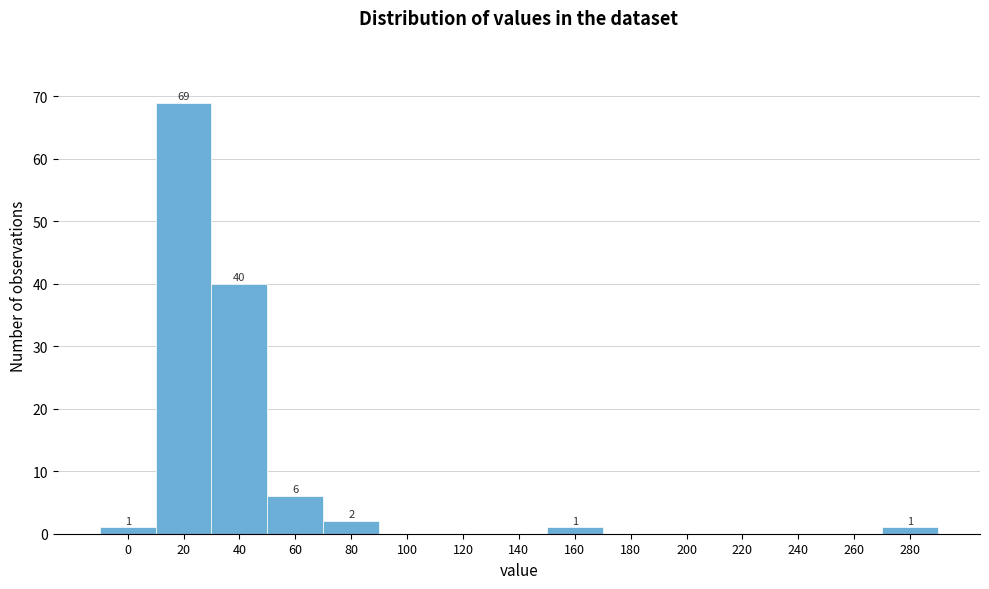

Reading left to right, transcribe all the data shown in this chart.

0=1	20=69	40=40	60=6	80=2	100=0	120=0	140=0	160=1	180=0	200=0	220=0	240=0	260=0	280=1